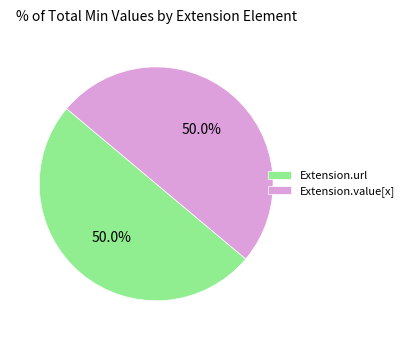

True or false: Extension.url accounts for 50% of the total.

True